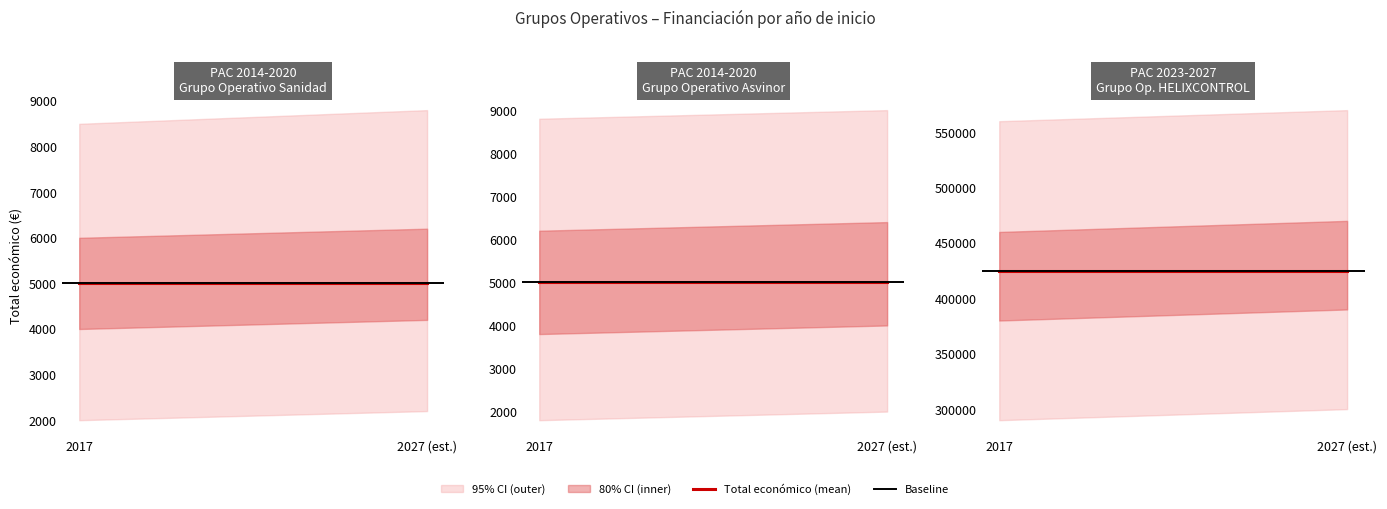

The chart shows a value of 231552 at 2024. True or false?

False